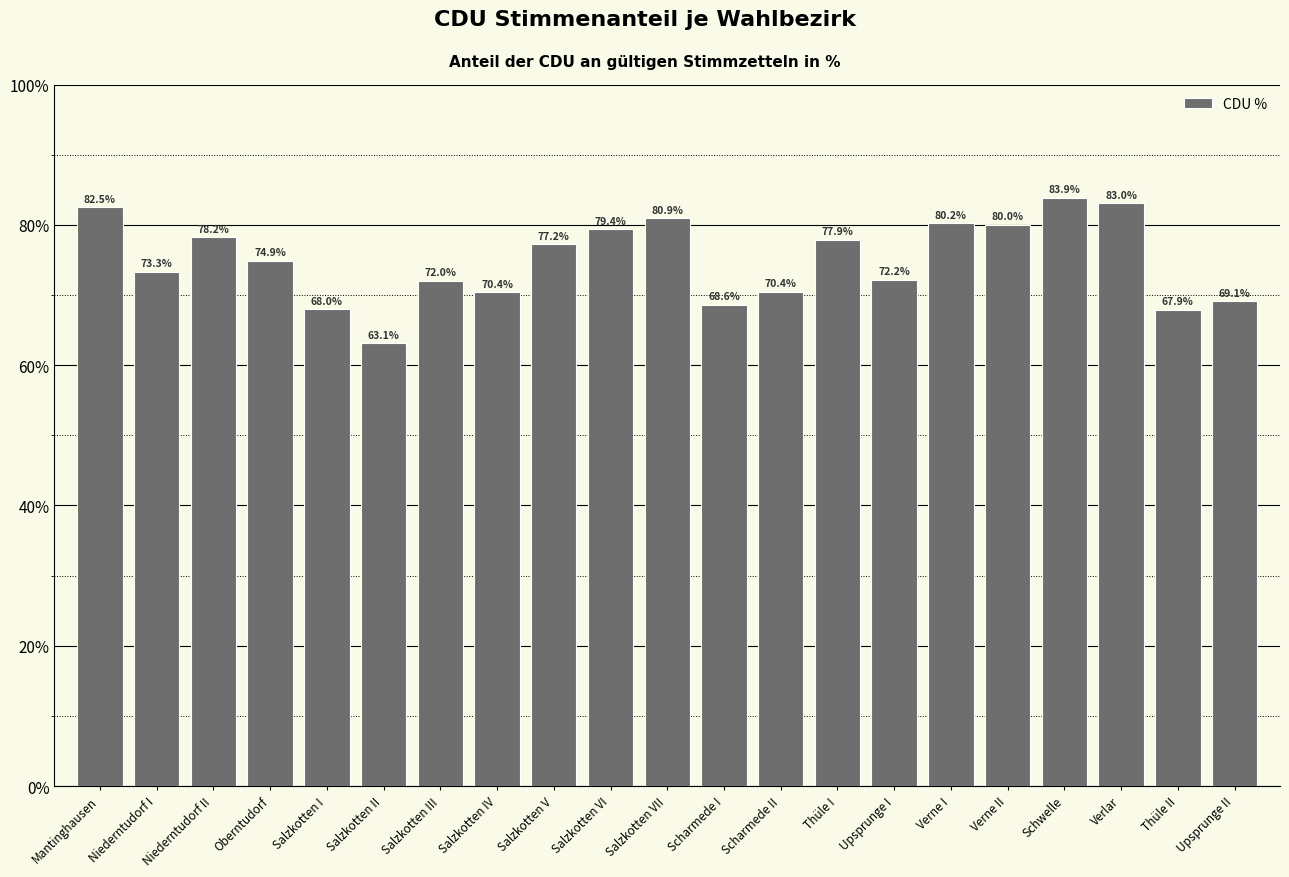

What is the average value?

74.9